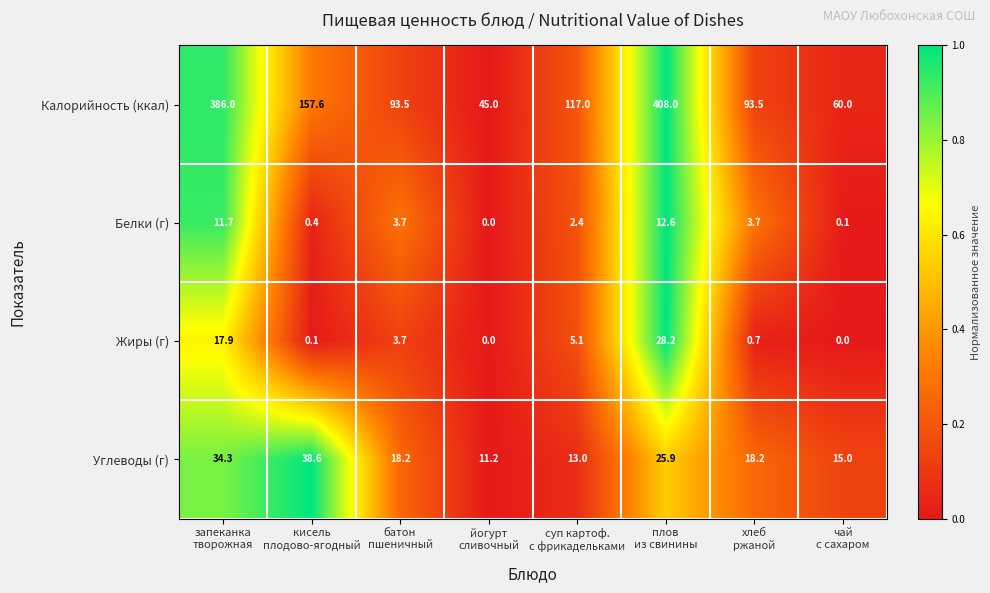

What is the difference between the second highest and second lowest values in the Калорийность (ккал) series?

326.0